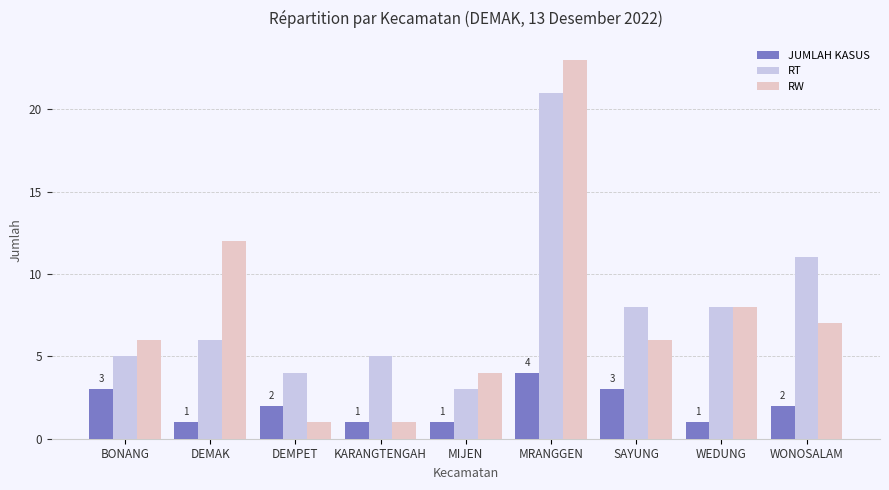

Reading left to right, transcribe all the data shown in this chart.

JUMLAH KASUS: 3	1	2	1	1	4	3	1	2
RT: 5	6	4	5	3	21	8	8	11
RW: 6	12	1	1	4	23	6	8	7